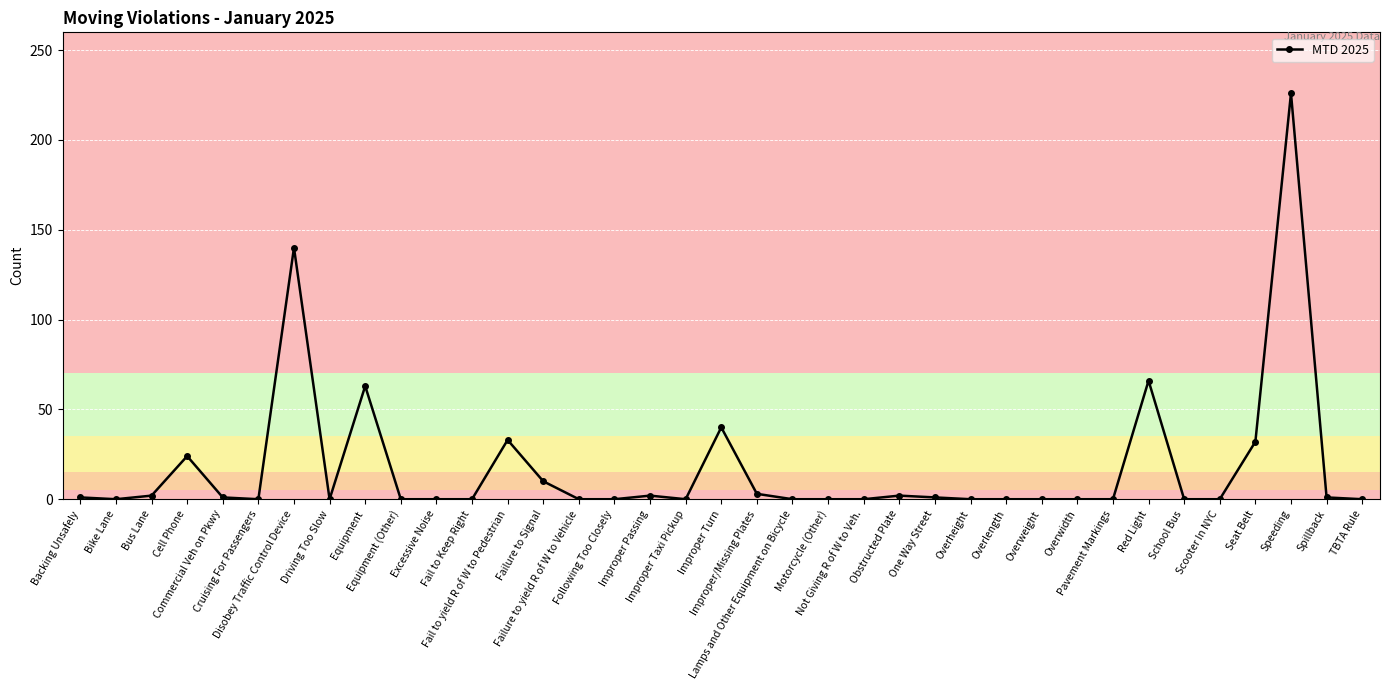

True or false: the data has more than 1 interior local peaks.

True